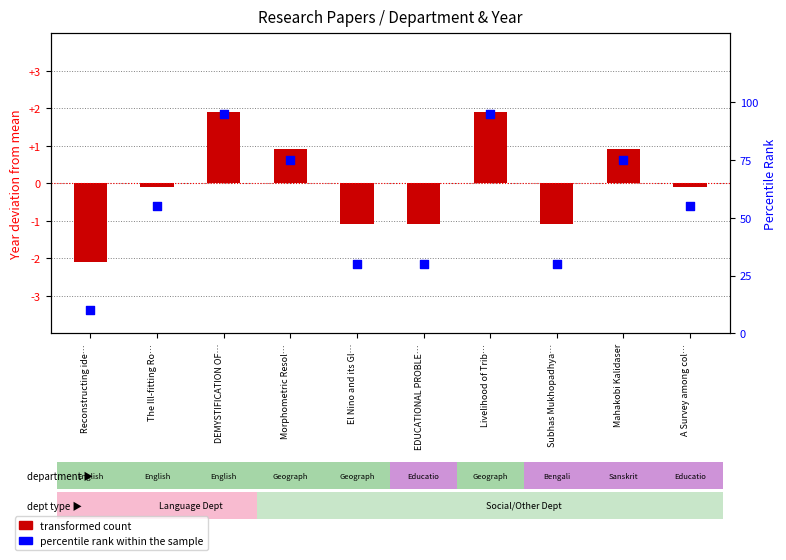

Which series has the largest total across all categories?

percentile rank within the sample